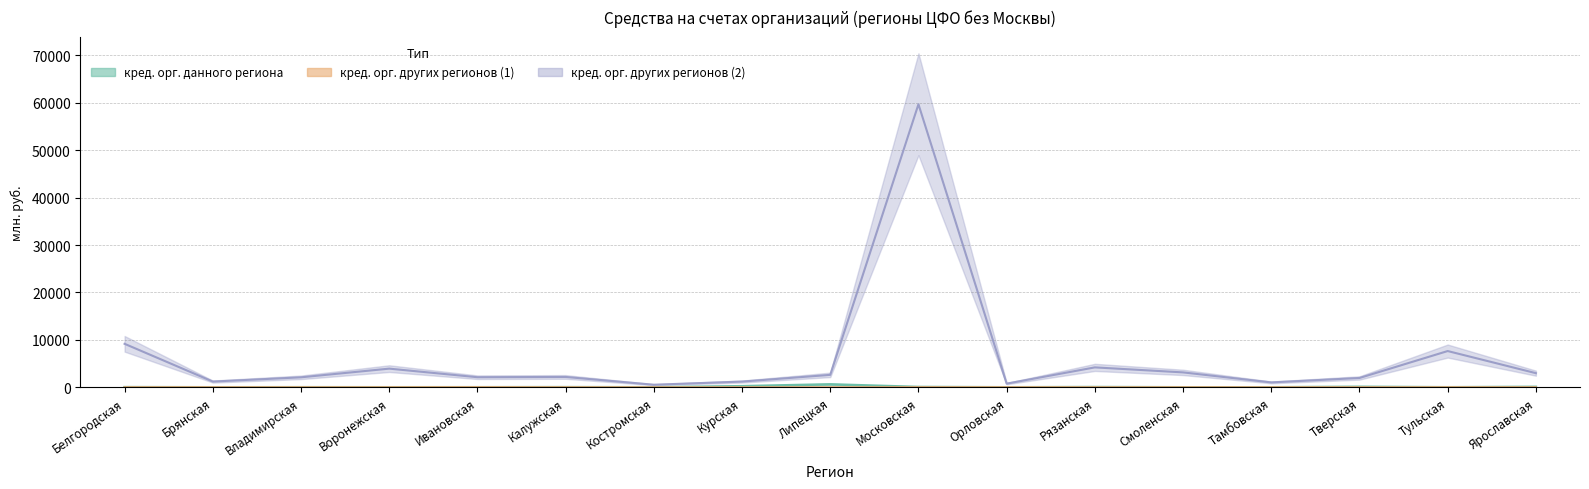

What is the difference between the maximum and second lowest values in the кред. орг. других регионов (1) series?

13